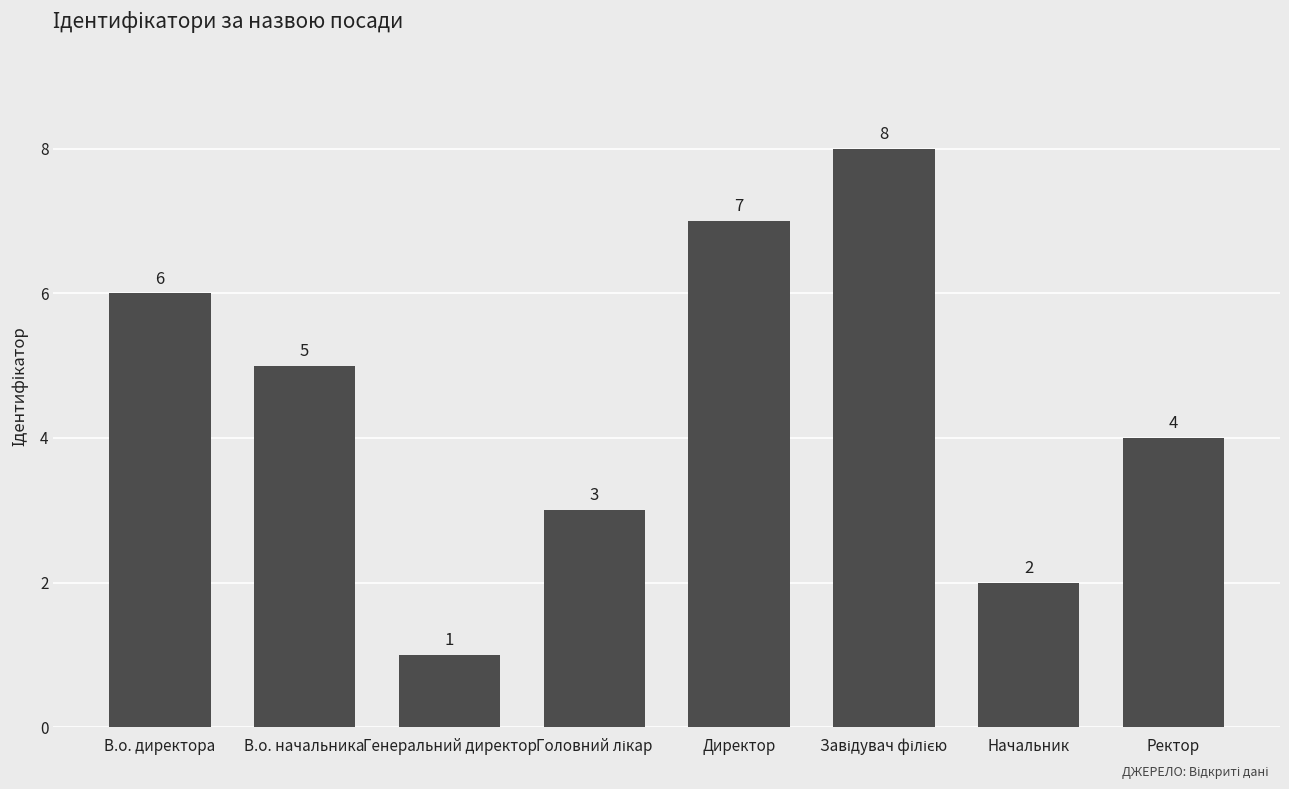

What is the difference between the values at Начальник and Ректор?

2